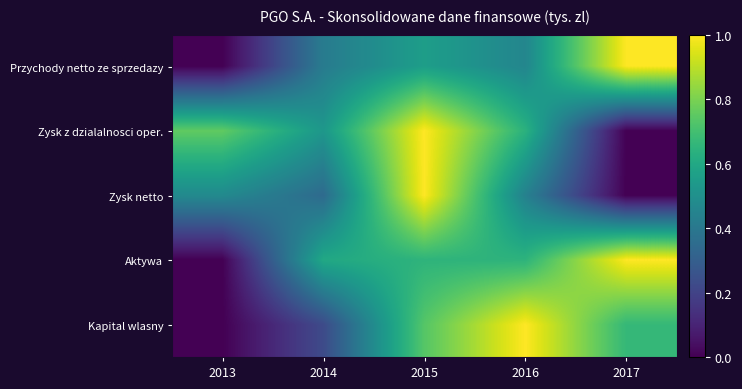

At which category is the sum across all series the highest?

2015